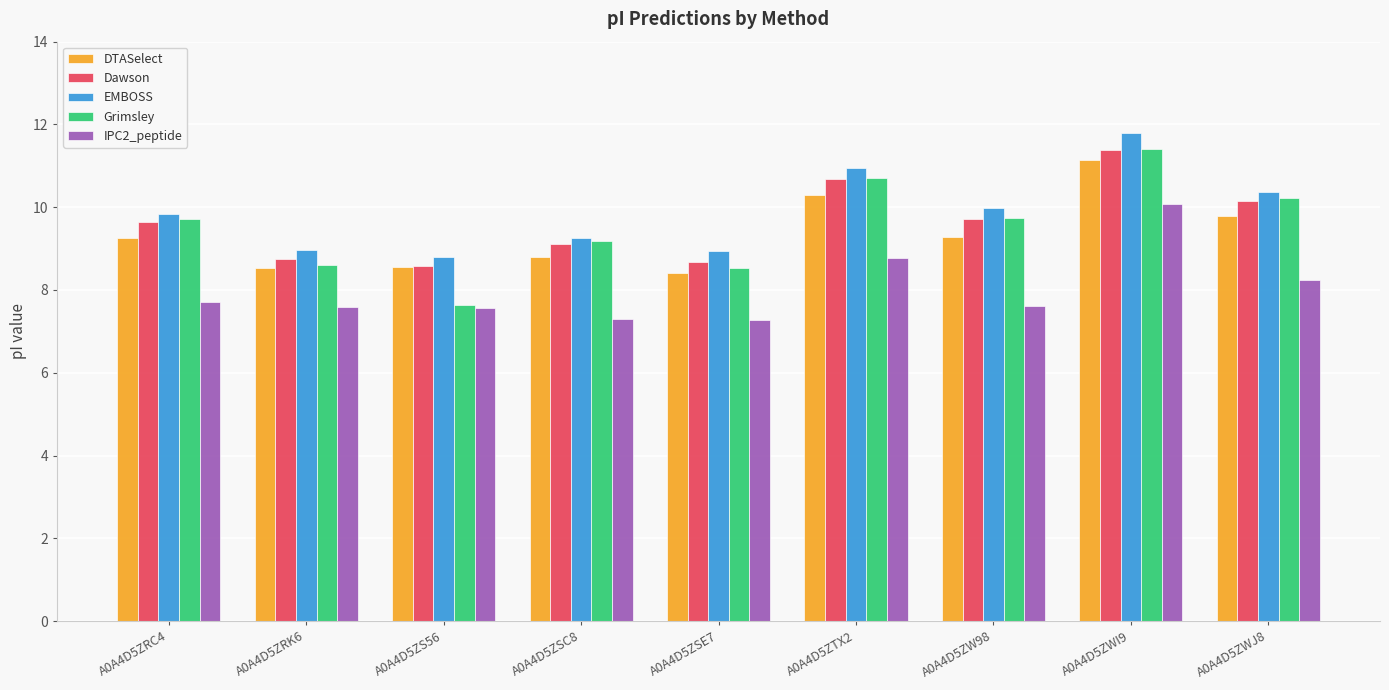

How many data points does each series have?

9